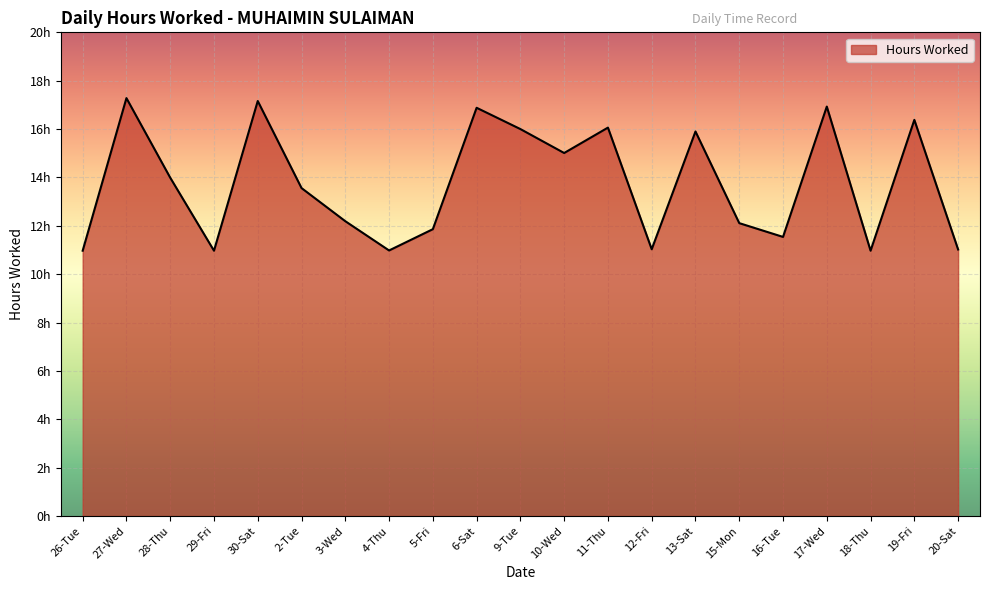

Does the chart display data point markers on the line(s)?

No